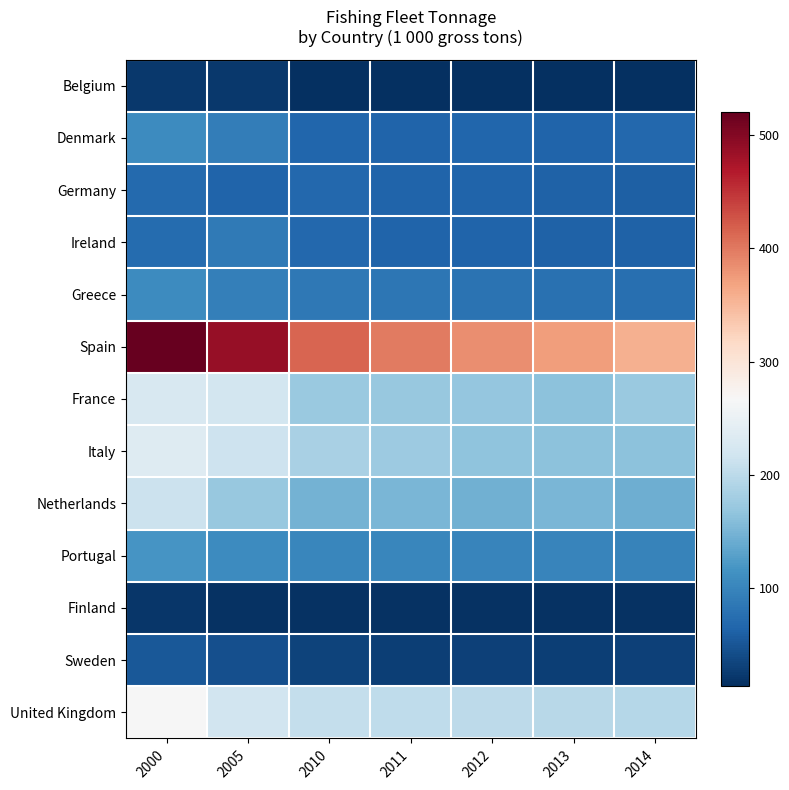

What is the greatest value displayed?

520.3